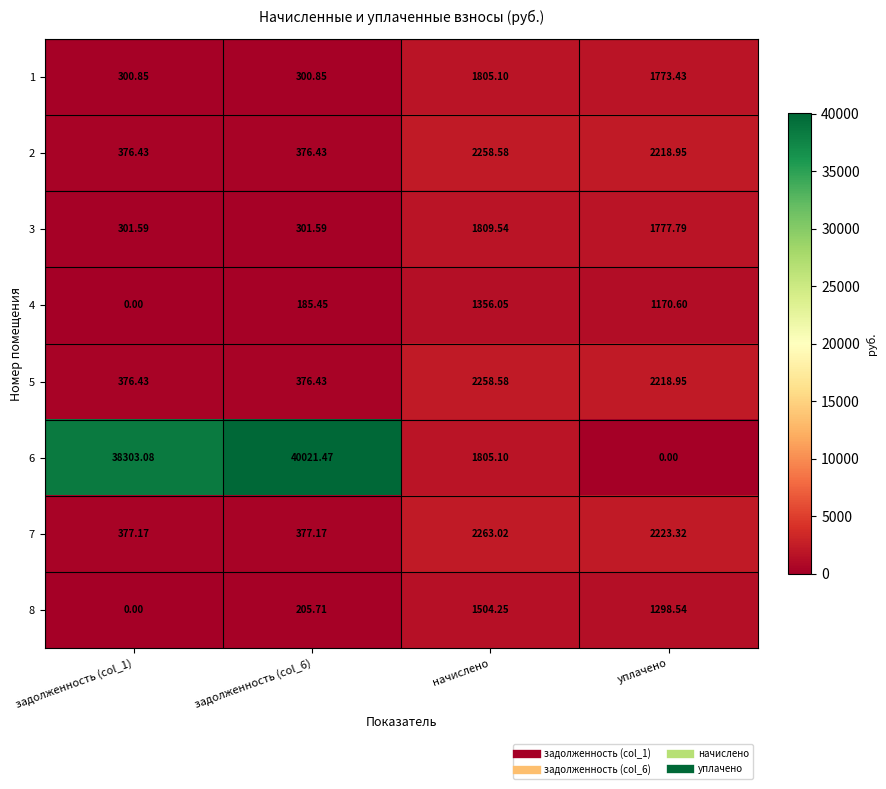

Is the value of 6 at задолженность (col_6) greater than the value of 8 at начислено?

Yes